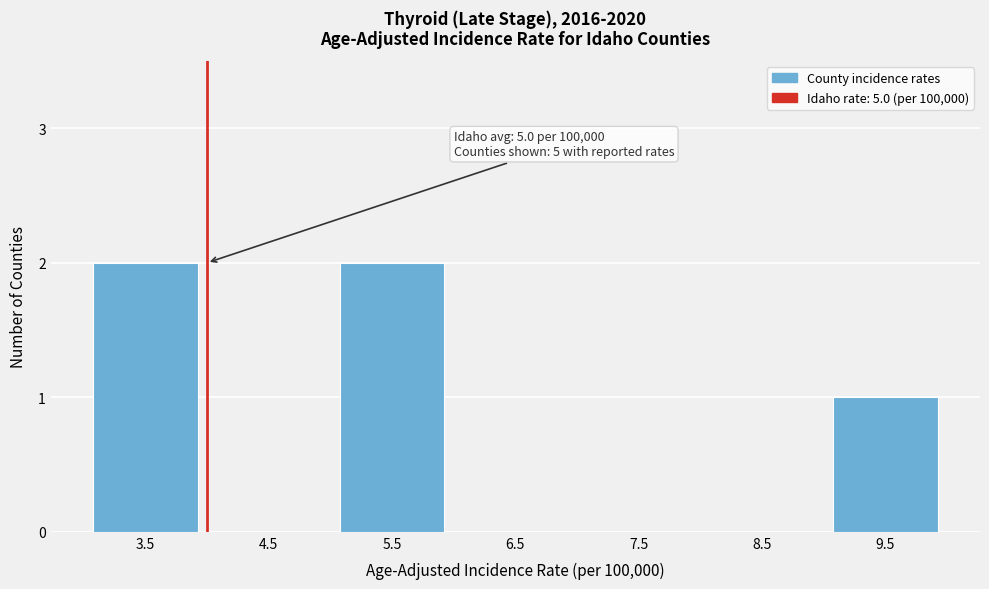

Reading right to left, what are all the values shown in this chart?

9.5=1	8.5=0	7.5=0	6.5=0	5.5=2	4.5=0	3.5=2